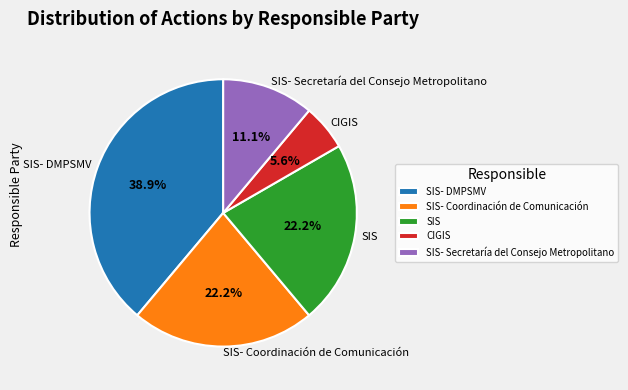

What is the largest slice in the pie chart?

SIS- DMPSMV